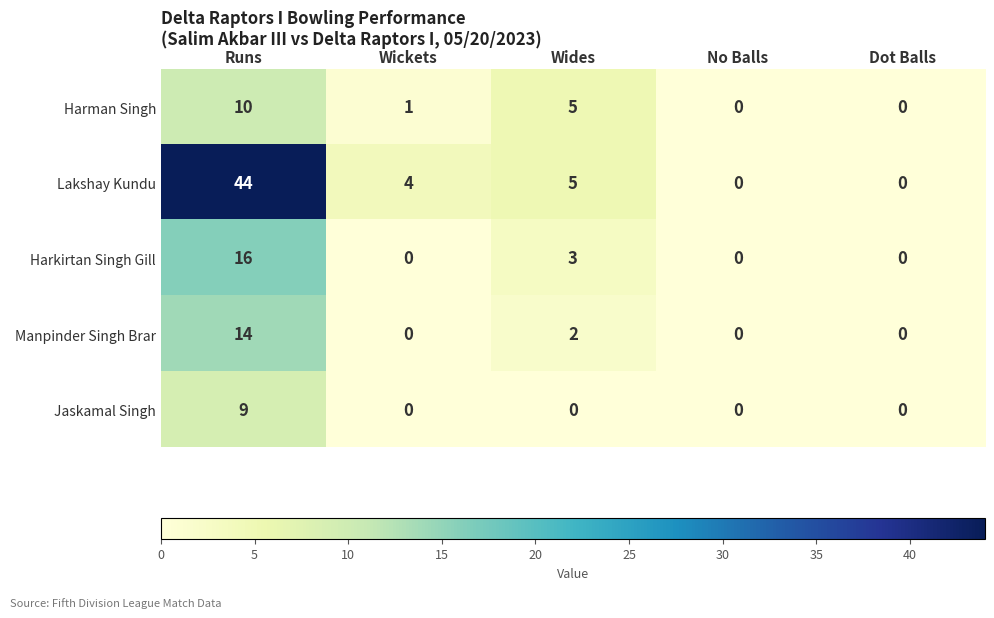

Reading left to right, extract all data points from this chart.

Harman Singh: 10	1	5	0	0
Lakshay Kundu: 44	4	5	0	0
Harkirtan Singh Gill: 16	0	3	0	0
Manpinder Singh Brar: 14	0	2	0	0
Jaskamal Singh: 9	0	0	0	0